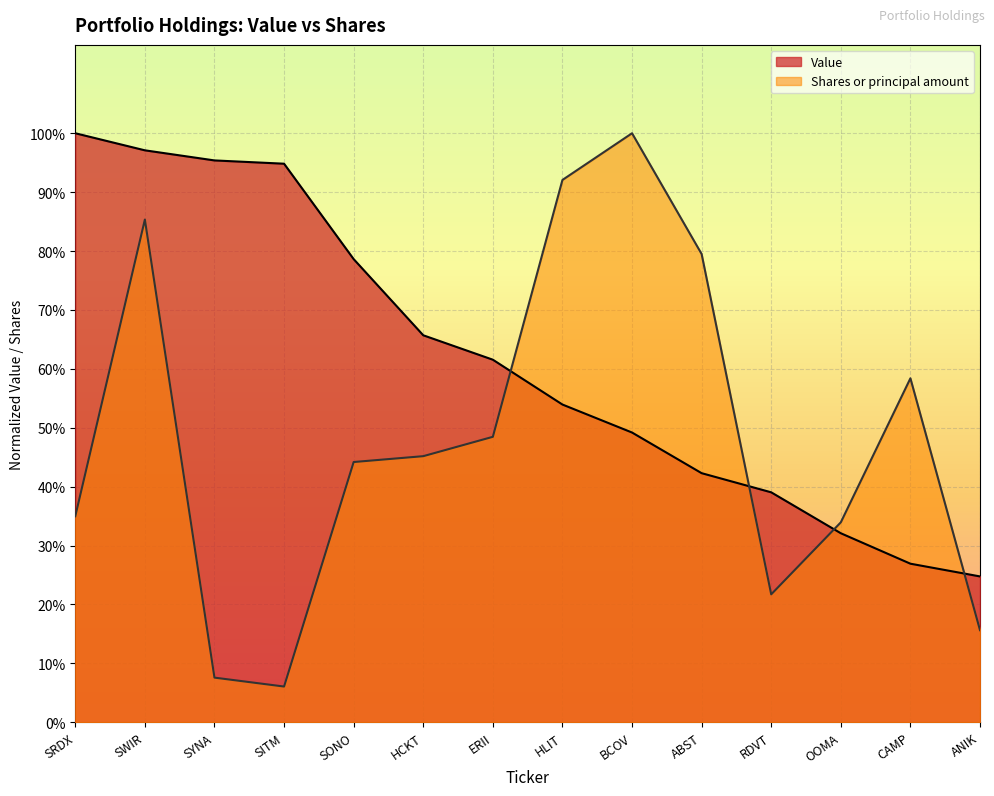

How many intersections are there between Value and Shares or principal amount?

4